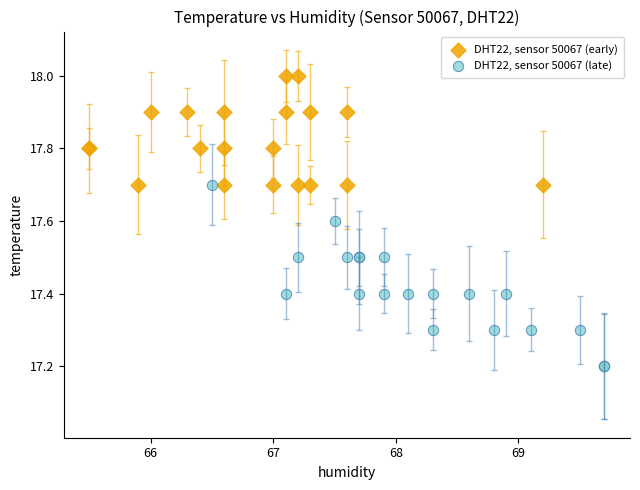

Which series has the largest Y range (max minus min)?

DHT22, sensor 50067 (late)